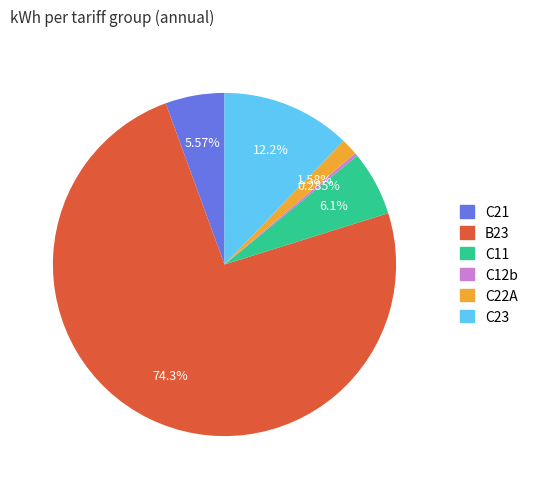

Count the number of slices in the pie.

6